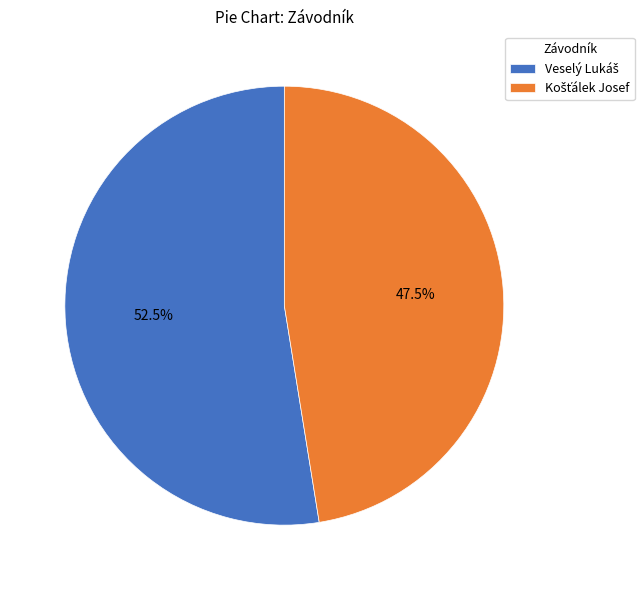

To the nearest percent, what is the average slice percentage?

50%